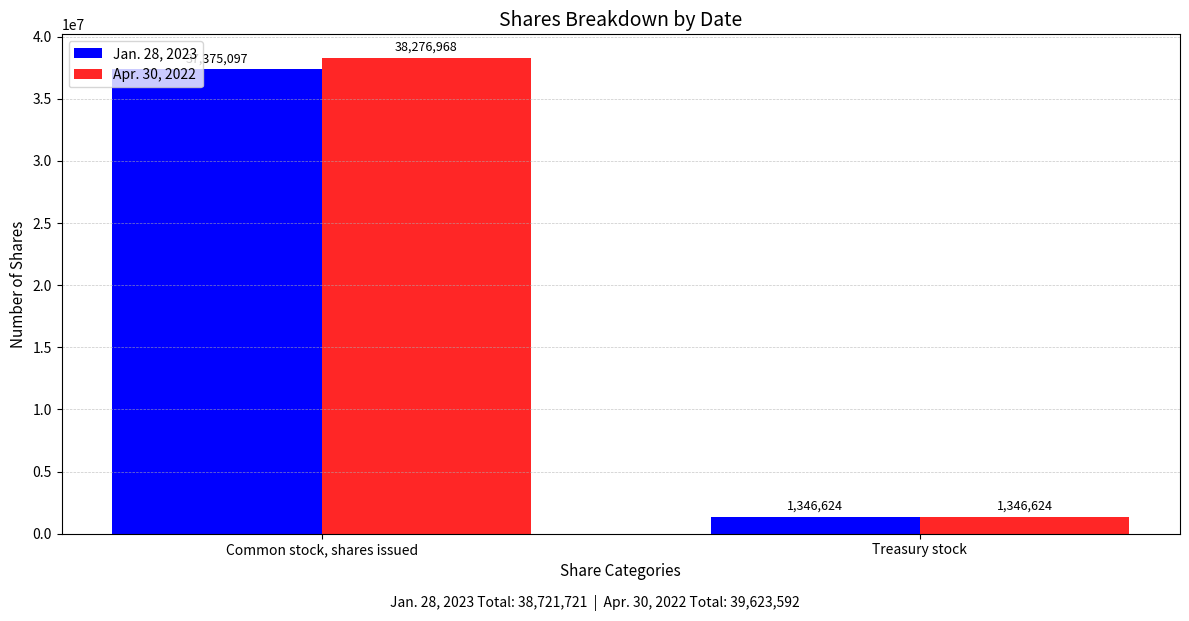

List the series in order of their peak value, highest first.

Apr. 30, 2022, Jan. 28, 2023